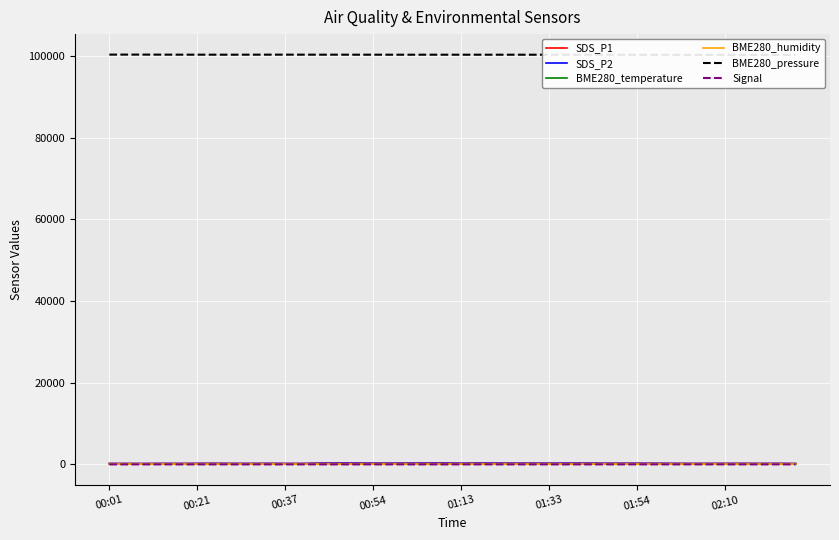

Which series has the widest spread of values?

SDS_P1